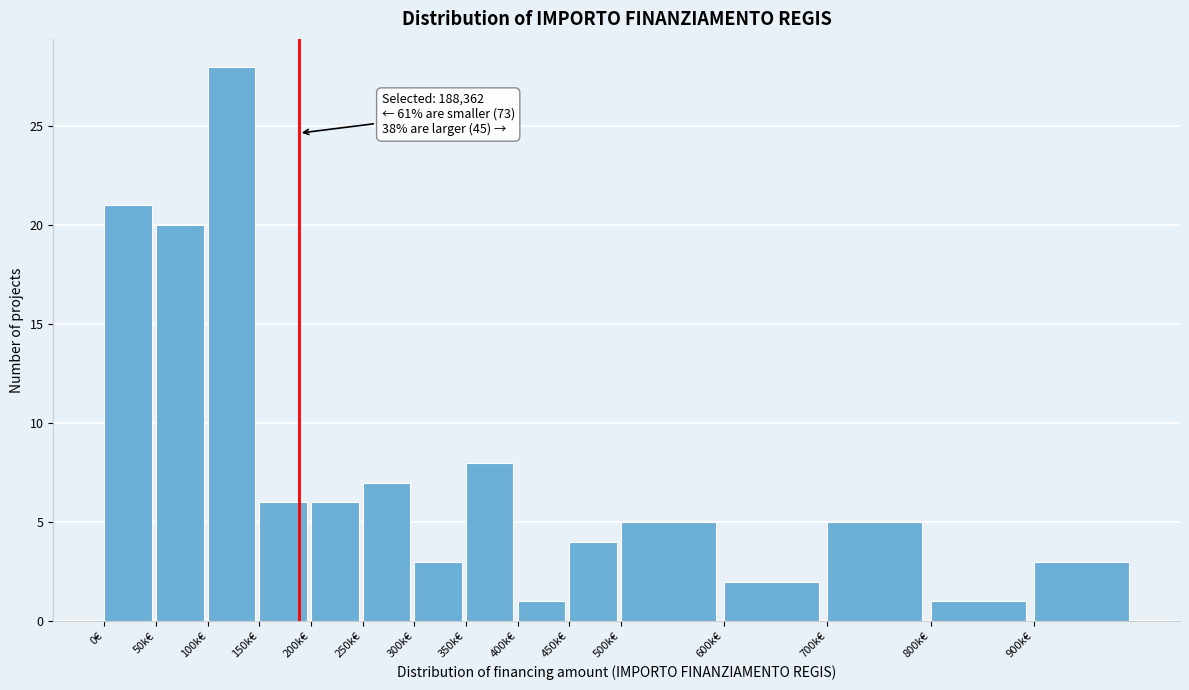

Reading right to left, list all the values displayed in this chart.

3	1	5	2	5	4	1	8	3	7	6	6	28	20	21